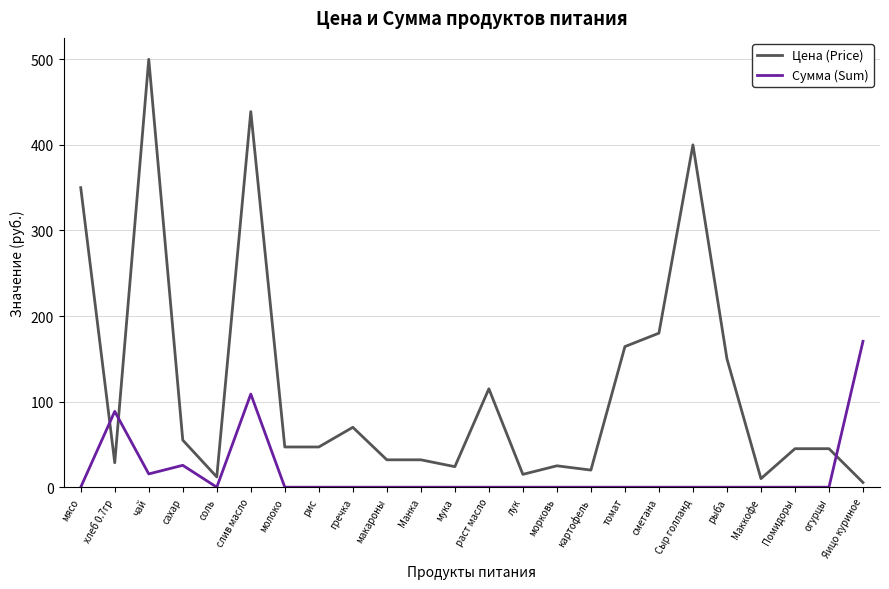

True or false: Сумма (Sum) has more than 0 interior local peaks.

True